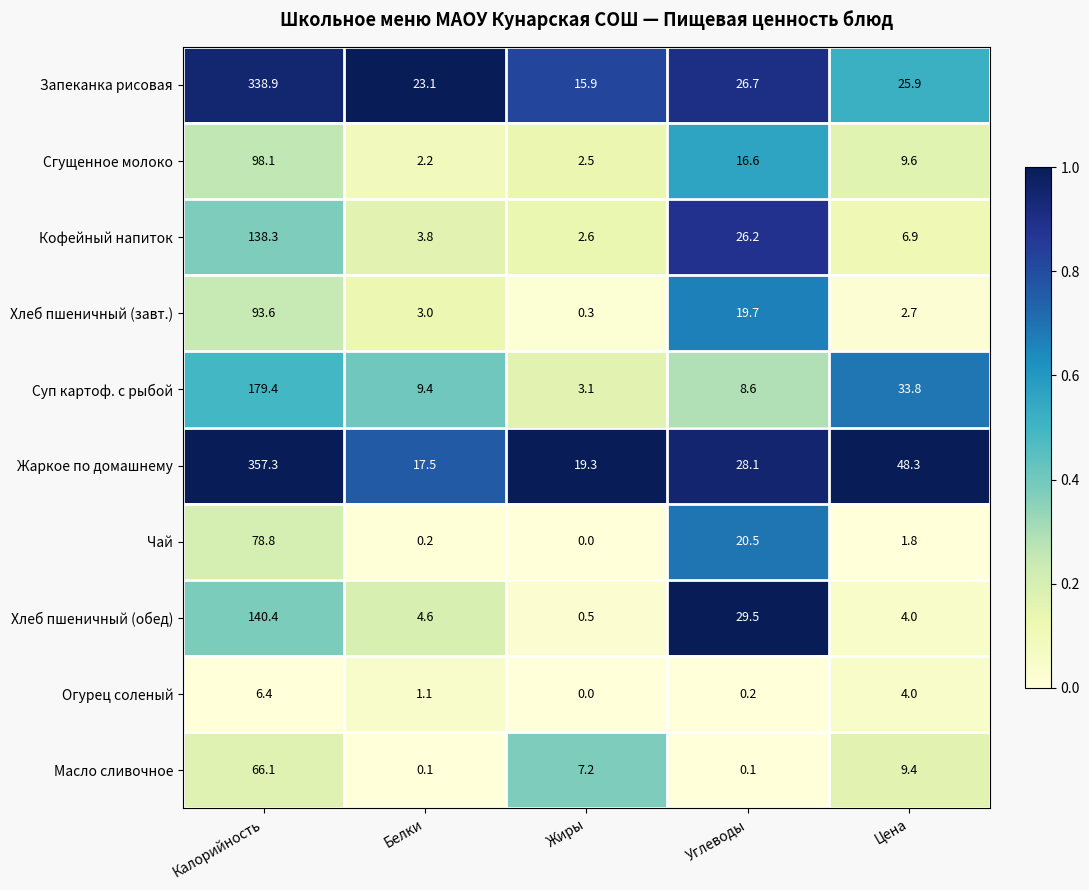

The value of Масло сливочное at Жиры is 10.2. True or false?

False